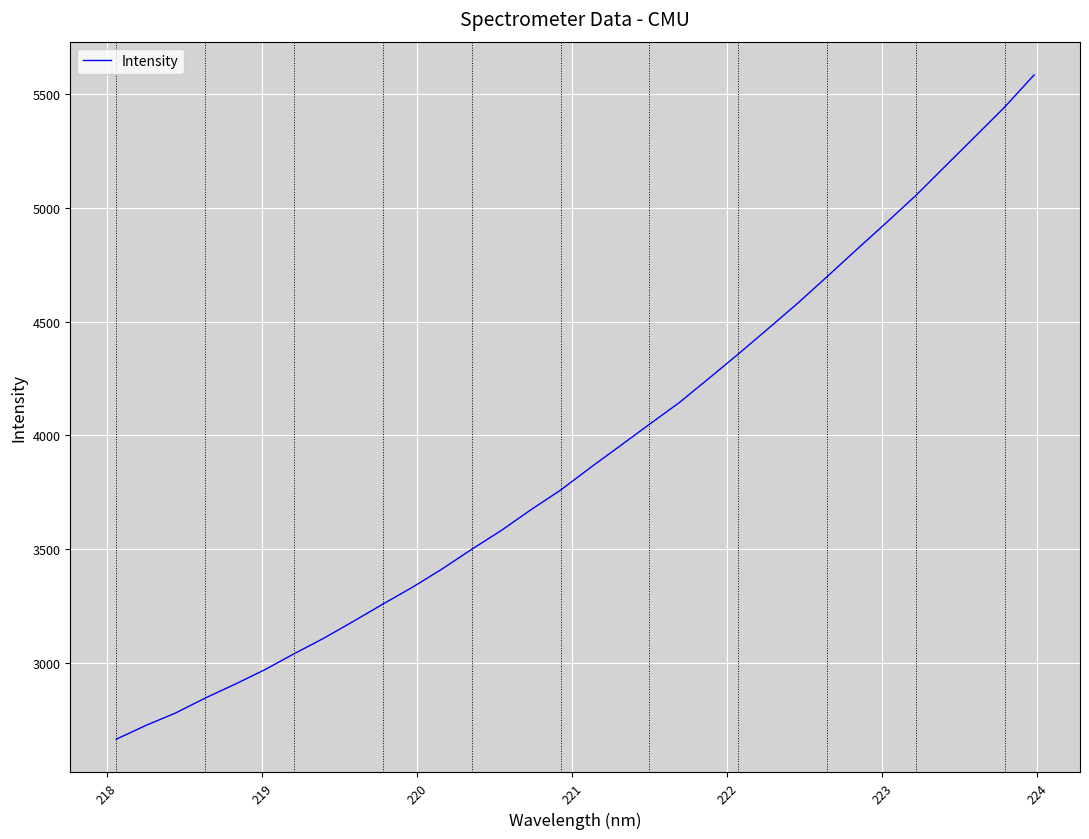

What is the smallest value displayed?

2664.0